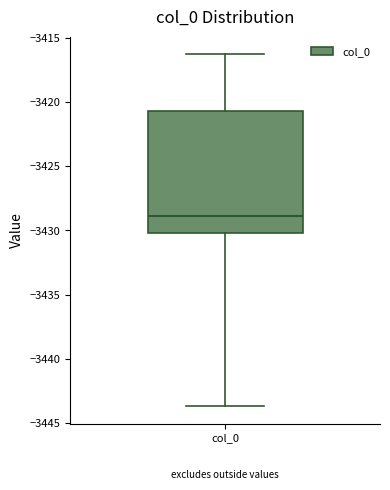

Where does the lower whisker of the box for col_0 end on the y-axis? The values are not printed on the chart, so give them approximately, as read against the axis.

-3443.5